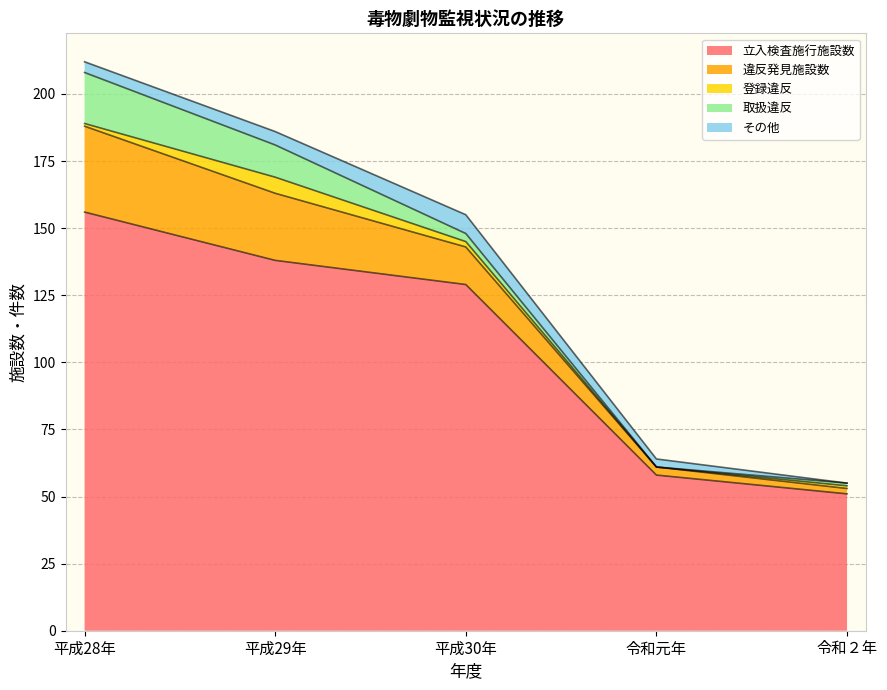

What is the sum of all その他 values?

19